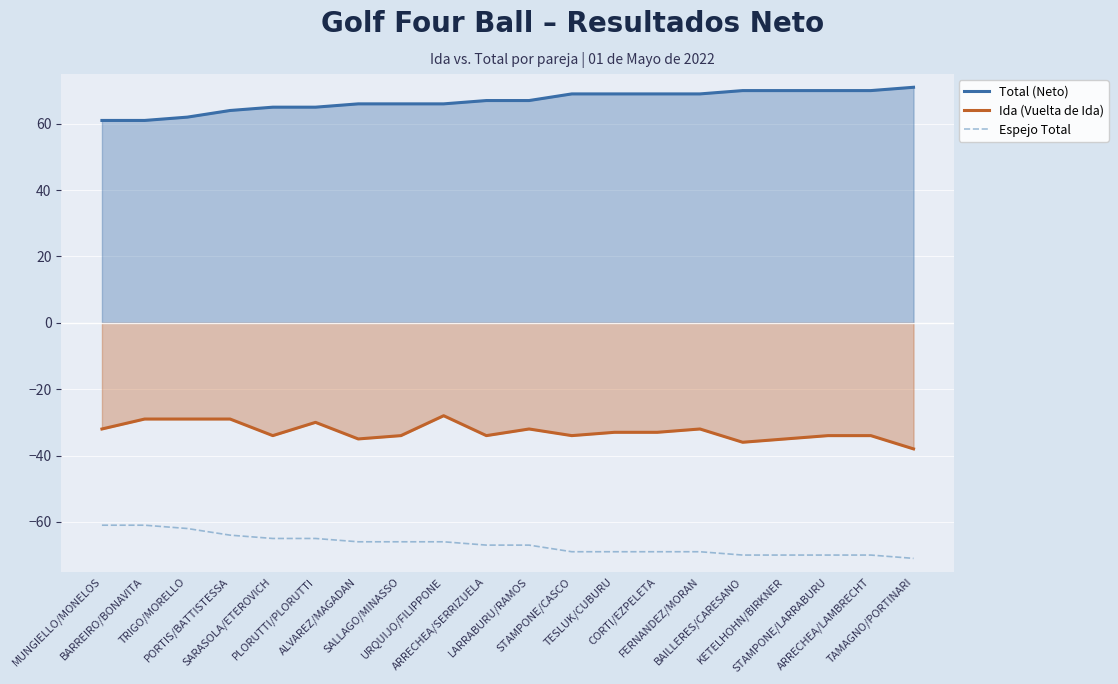

Does the chart display data point markers on the line(s)?

No